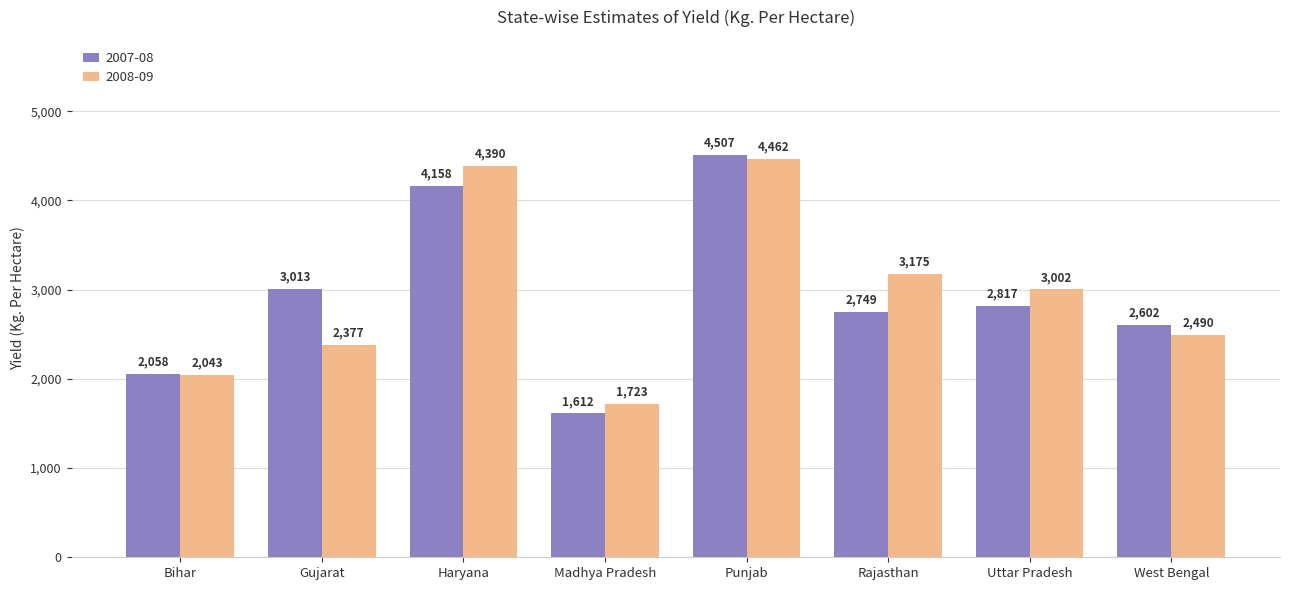

Reading left to right, list all the values displayed in this chart.

2007-08: 2058	3013	4158	1612	4507	2749	2817	2602
2008-09: 2043	2377	4390	1723	4462	3175	3002	2490